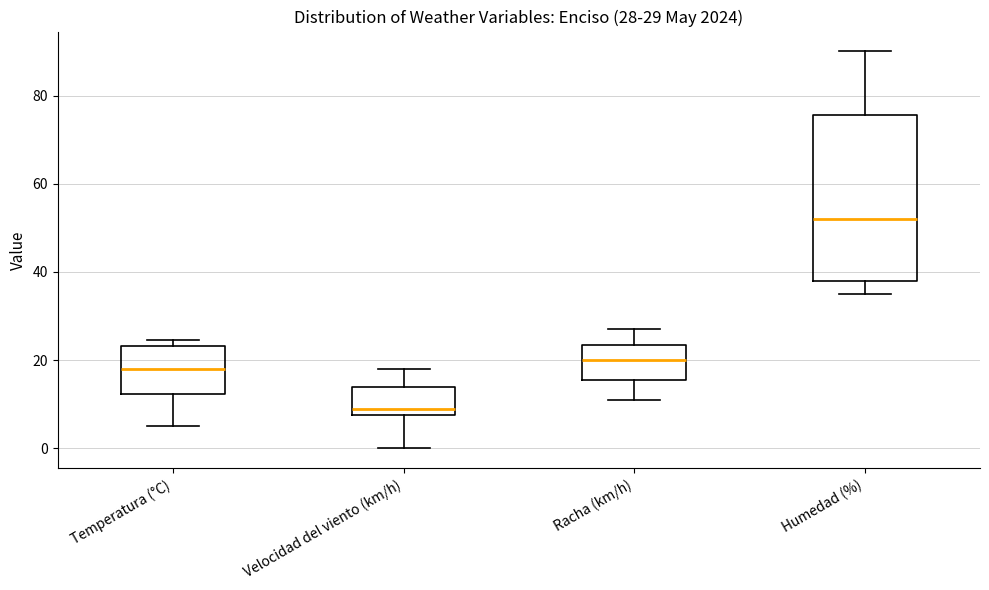

Comparing the boxes themselves (not the whiskers), which one is the tallest?

Humedad (%)